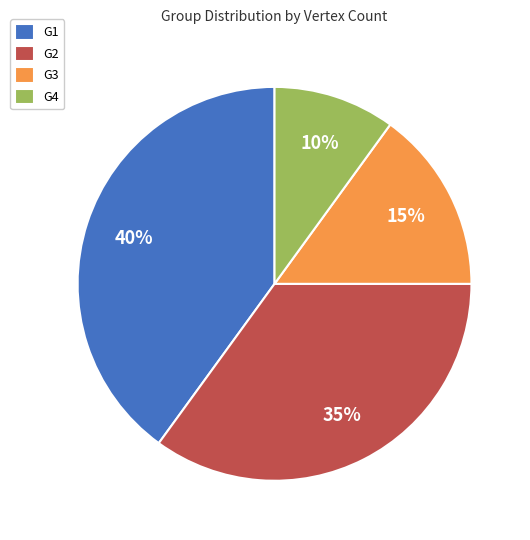

Do G2 and G4 together represent more than half of the pie?

No